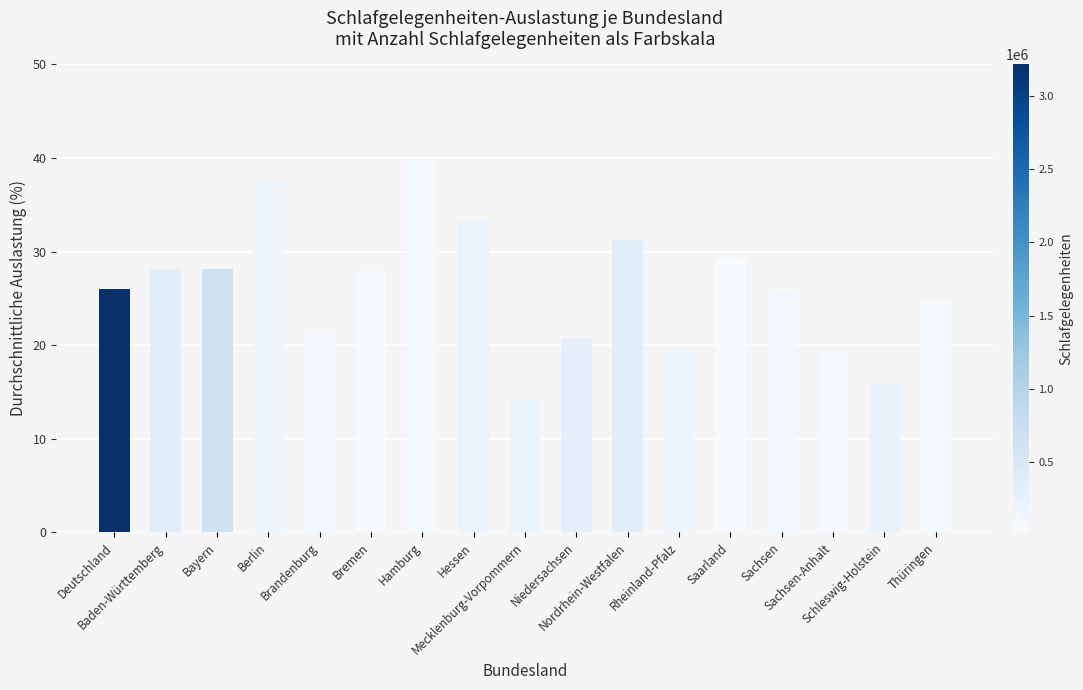

What is the difference between the values at Deutschland and Niedersachsen?

5.3